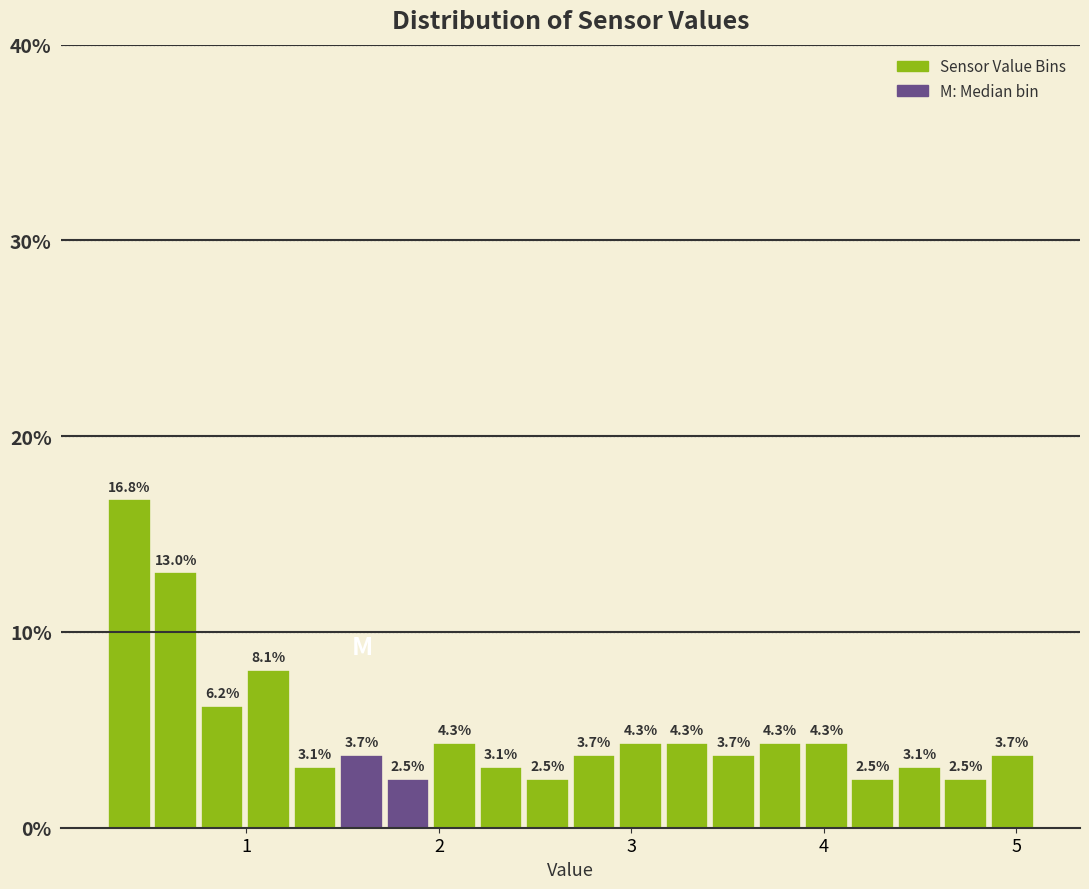

Around what value on the x-axis is the tallest bar? Give the approximate position of its centre, as read against the axis.

0.4